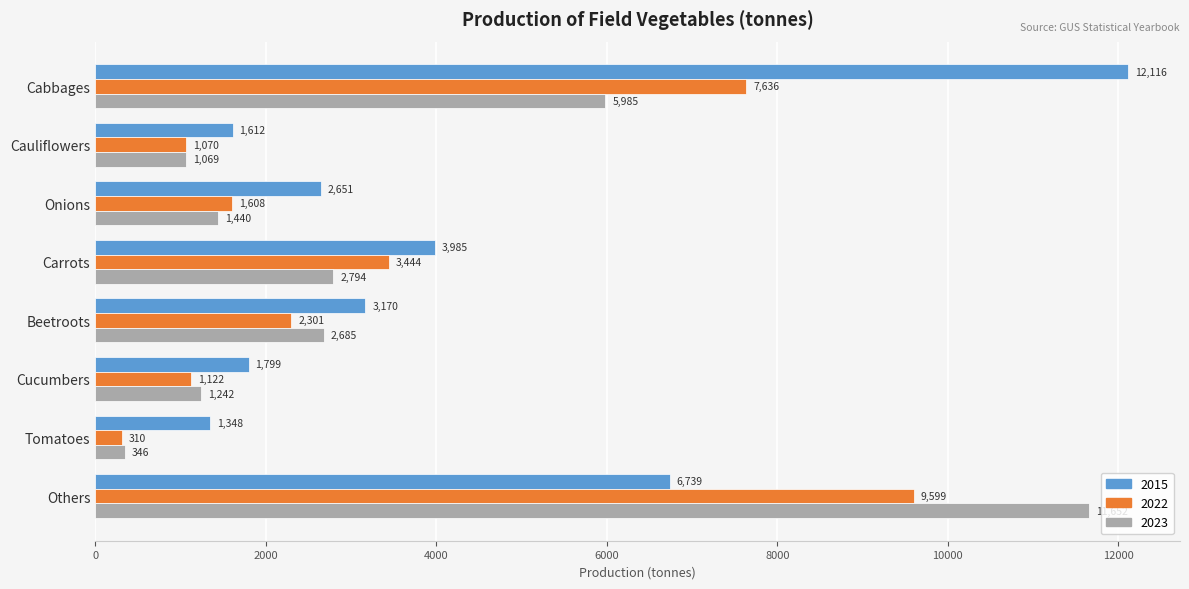

Which category has the highest value in the 2015 series?

Cabbages